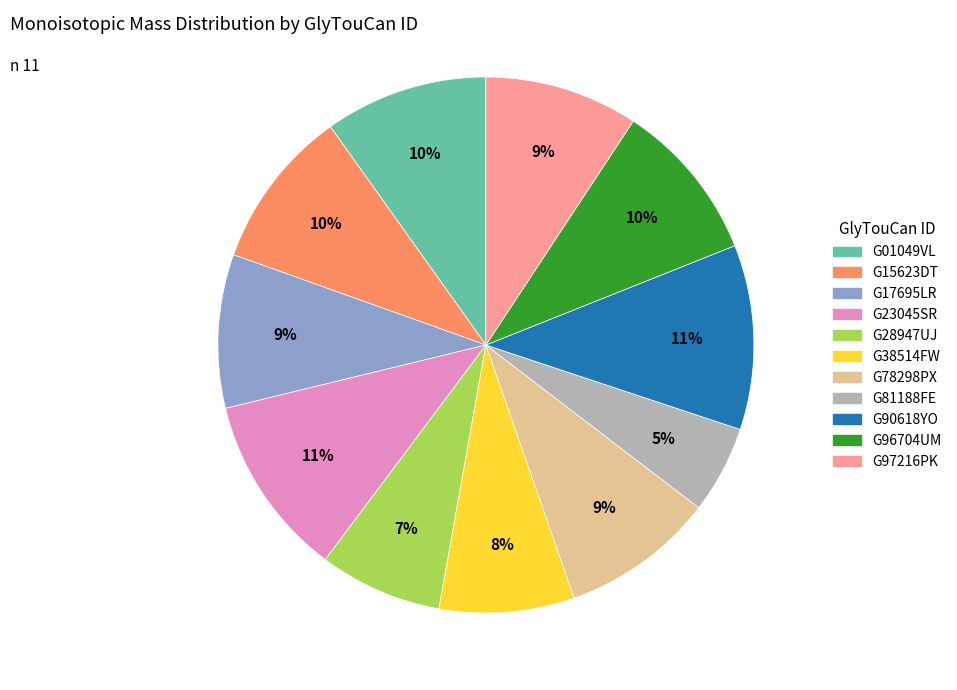

Is G81188FE the majority of the pie?

No